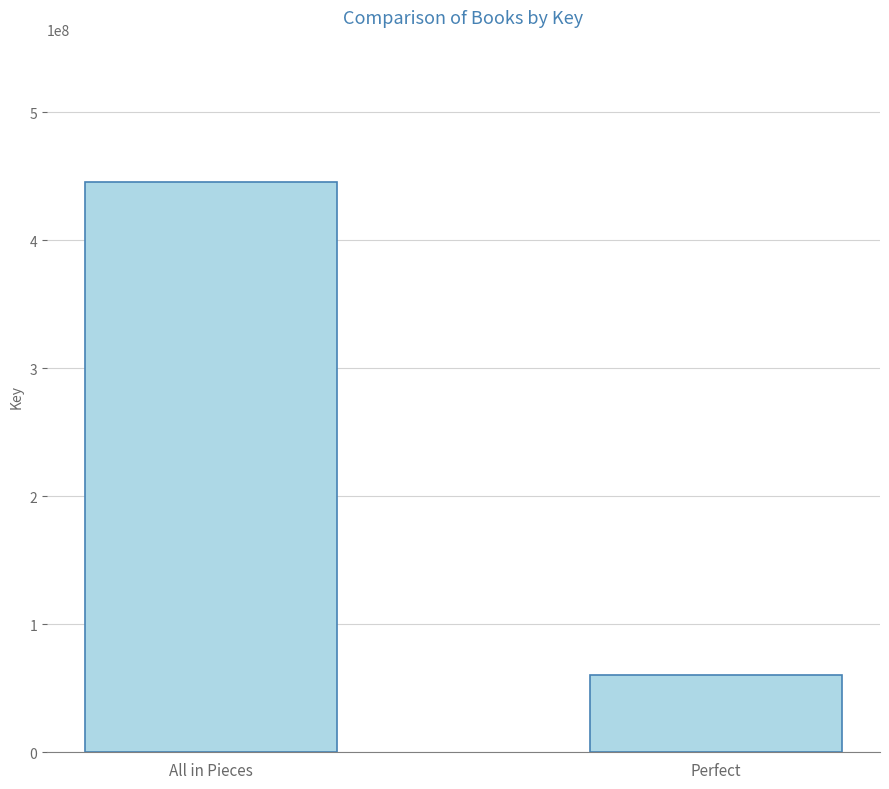

True or false: the data shows 60592874 at Perfect.

True